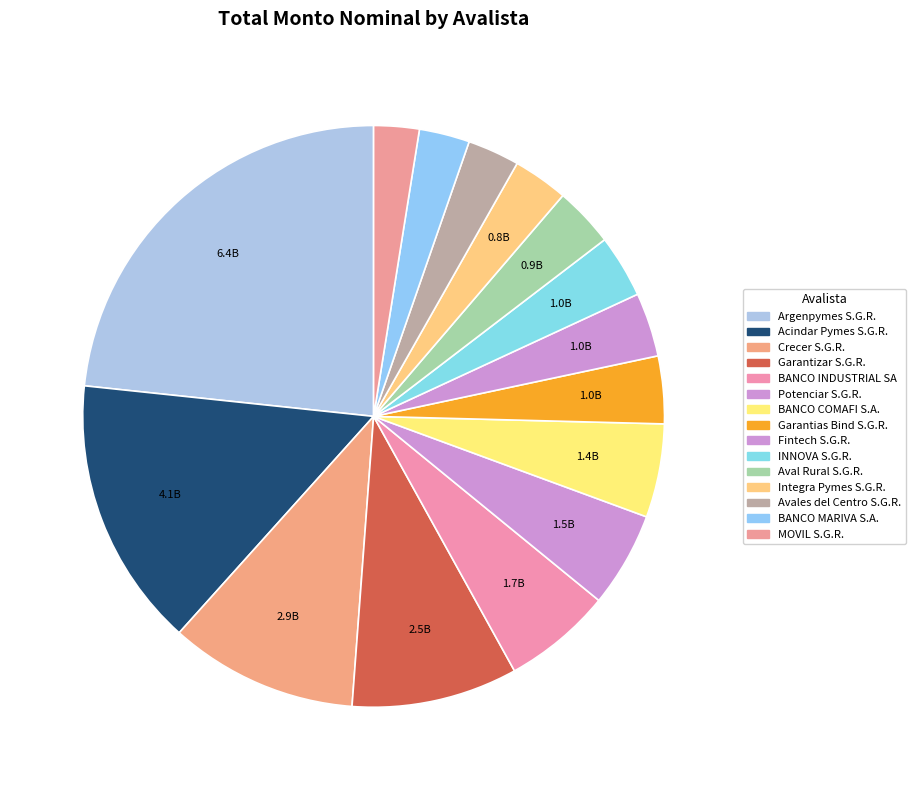

How many slices are in this pie chart?

15